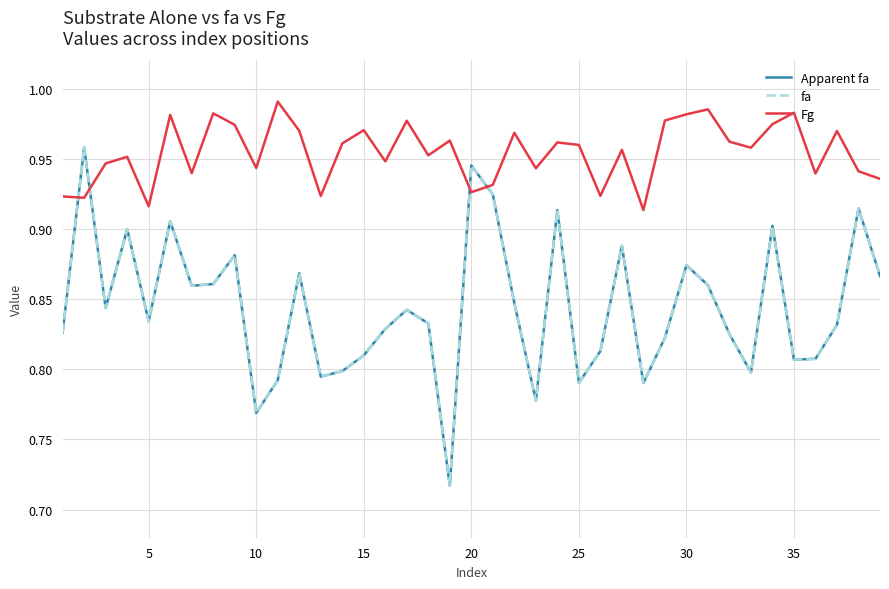

Does the chart have visible grid lines?

Yes